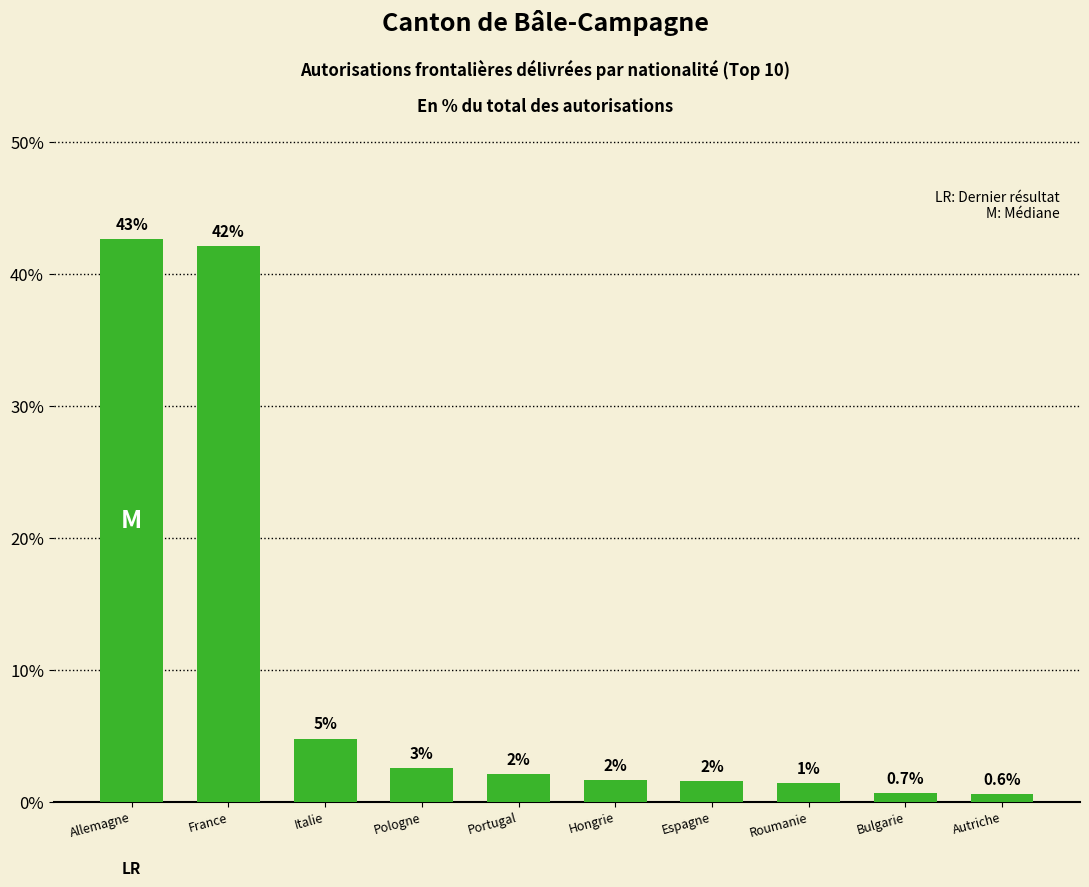

Does the chart contain any negative values?

No